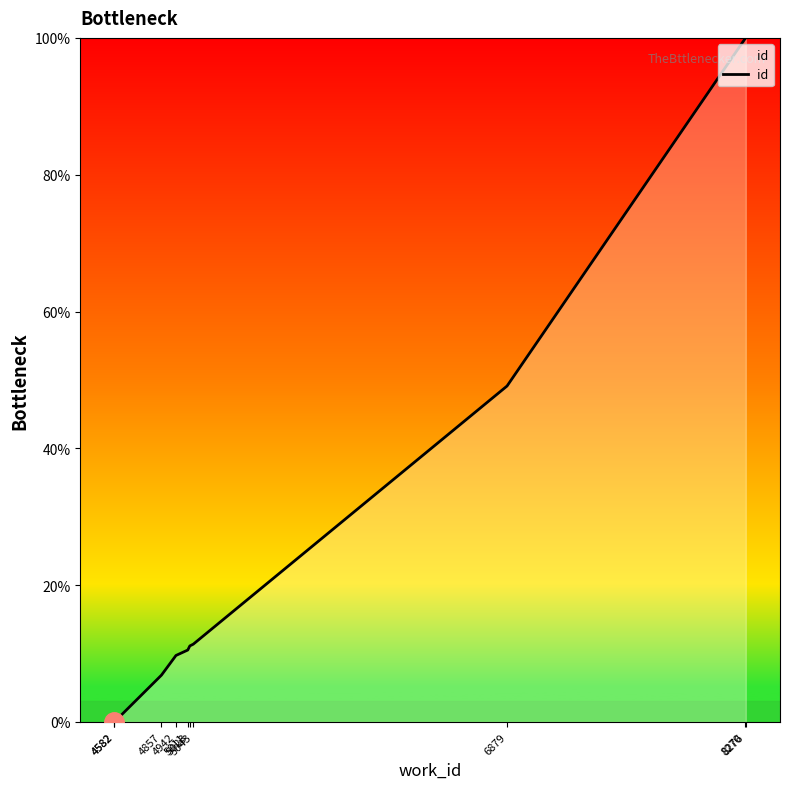

Which label corresponds to the smallest value in the chart?

4582